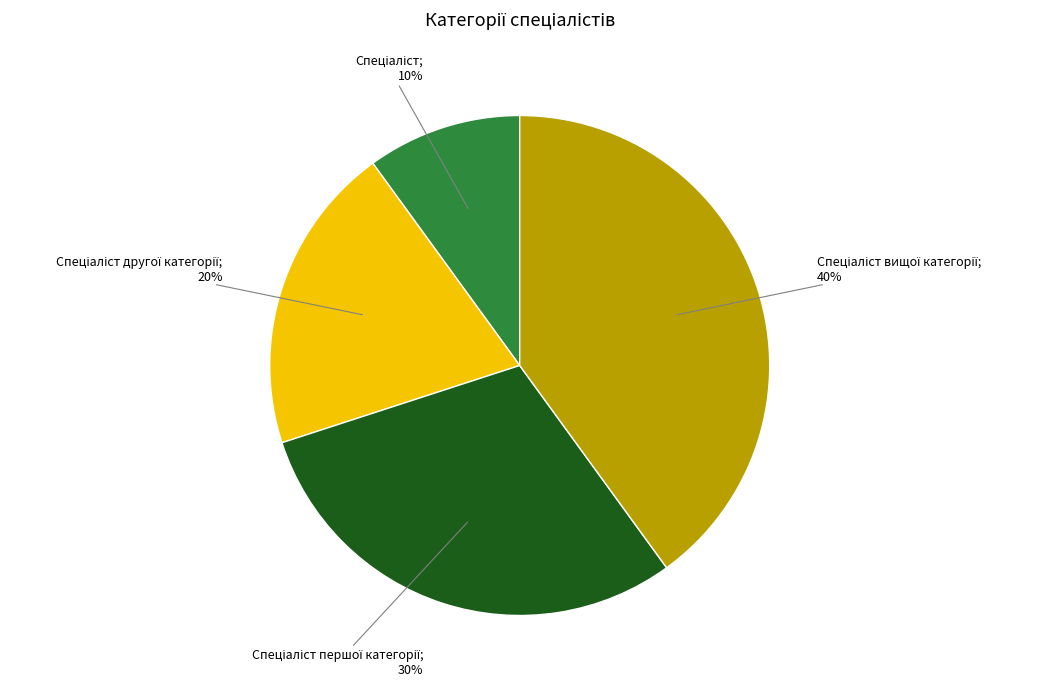

To the nearest percent, what is the difference between the largest and smallest slice percentages?

30%